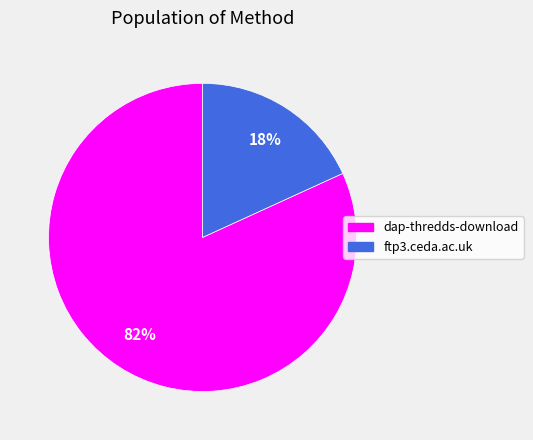

Does any single category account for the majority?

Yes